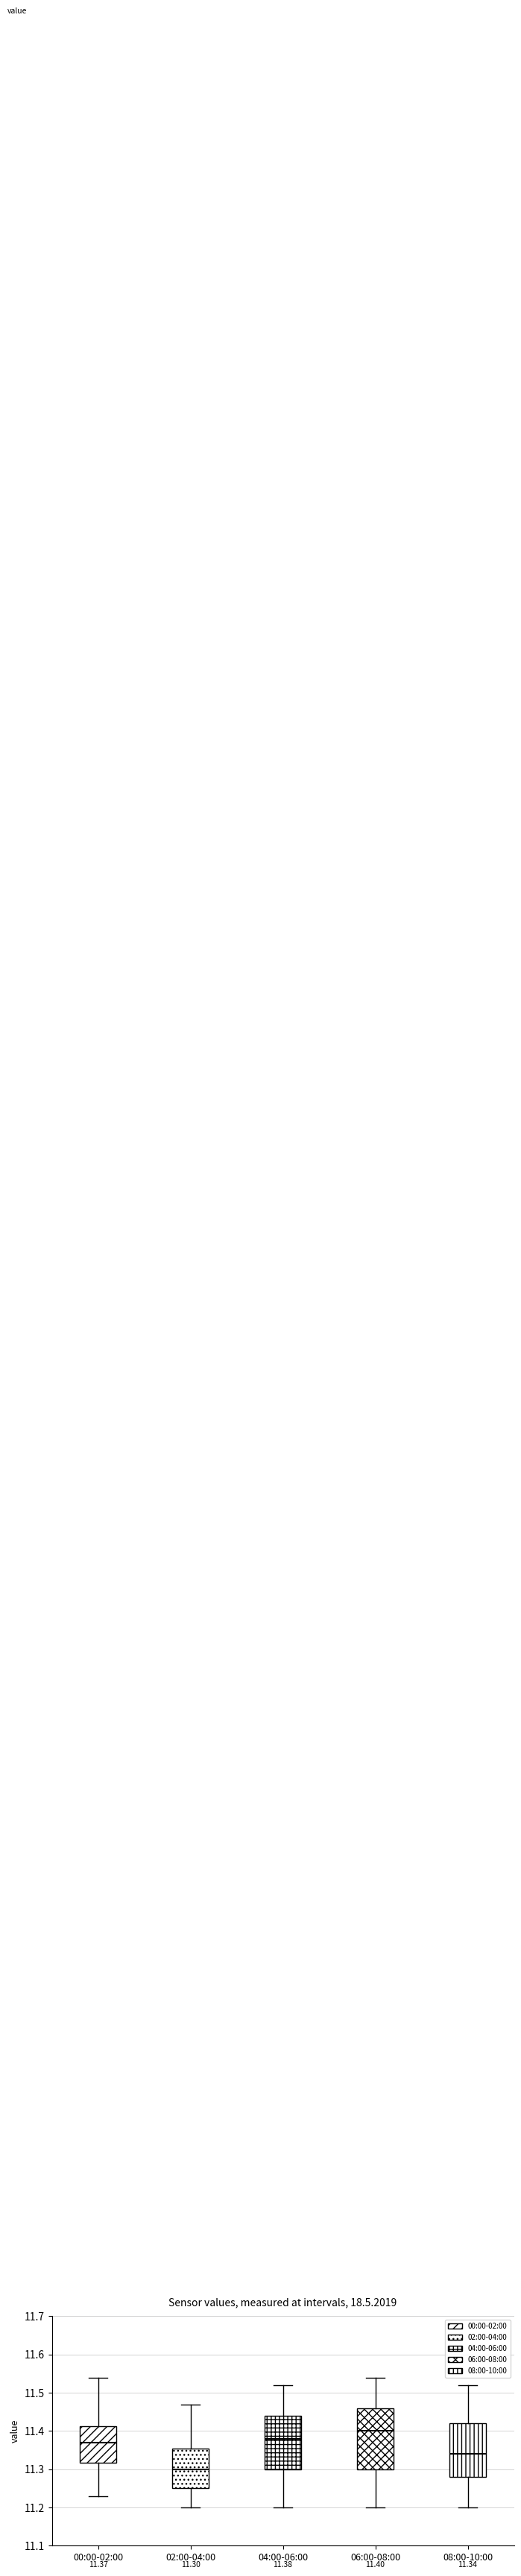

Which box has the lowest median line?

02:00-04:00